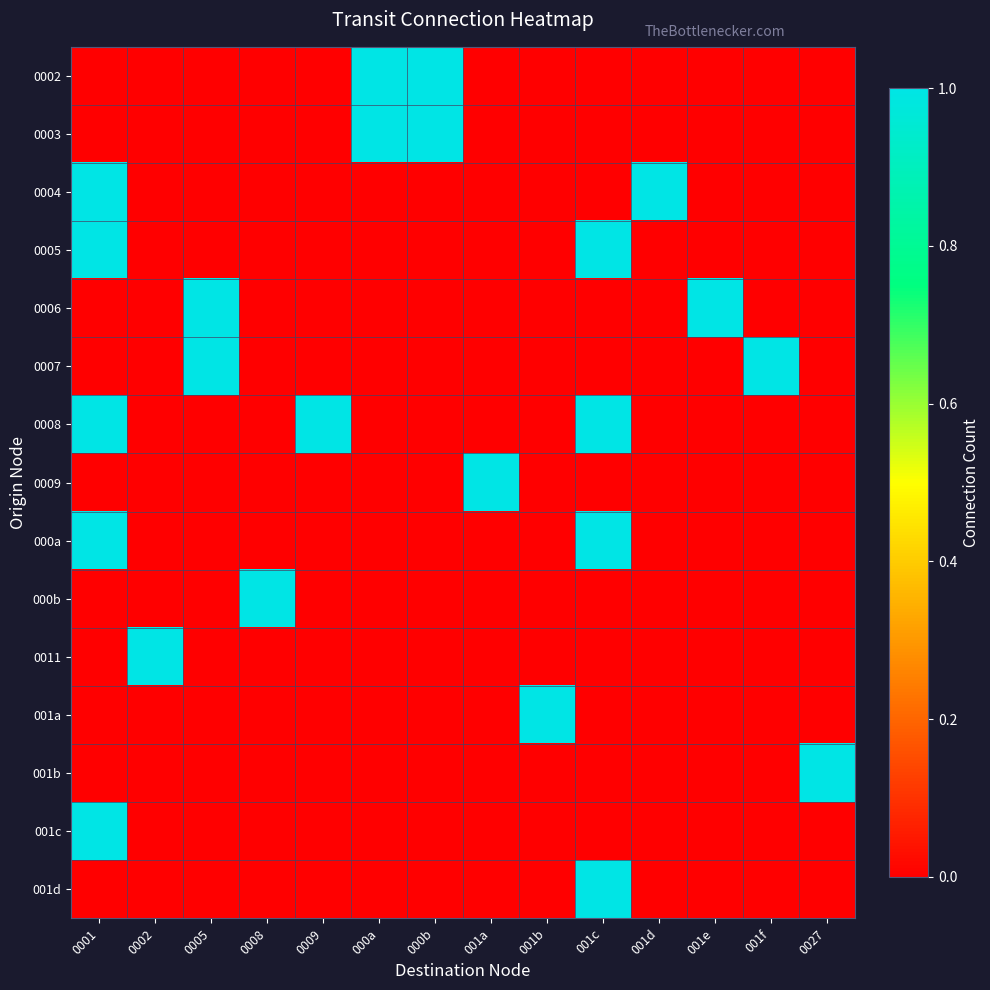

At which category is the sum across all series the highest?

0001